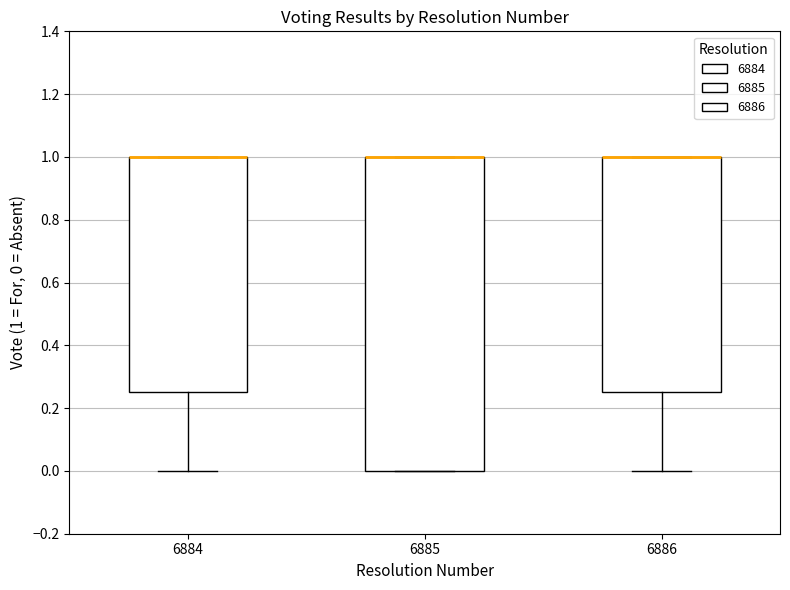

Reading left to right, transcribe this box plot: for each box, give where its median line is, the range the box spans, and where its two whiskers end, as read against the y-axis. The values are not printed on the chart, so give them approximately, as read against the axis.

6884: median 1.00 (drawn on the box's upper edge), box 0.26 to 1.00, whiskers 0.00 to 1.00
6885: median 1.00 (drawn on the box's upper edge), box 0.00 to 1.00, whiskers 0.00 to 1.00
6886: median 1.00 (drawn on the box's upper edge), box 0.26 to 1.00, whiskers 0.00 to 1.00